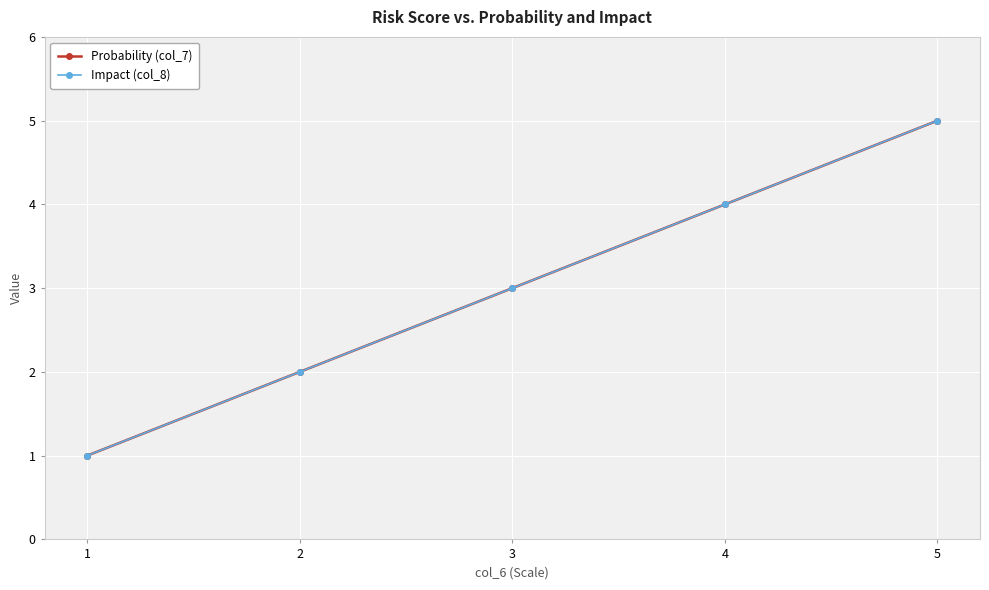

What are all the series names shown in the legend?

Probability (col_7), Impact (col_8)